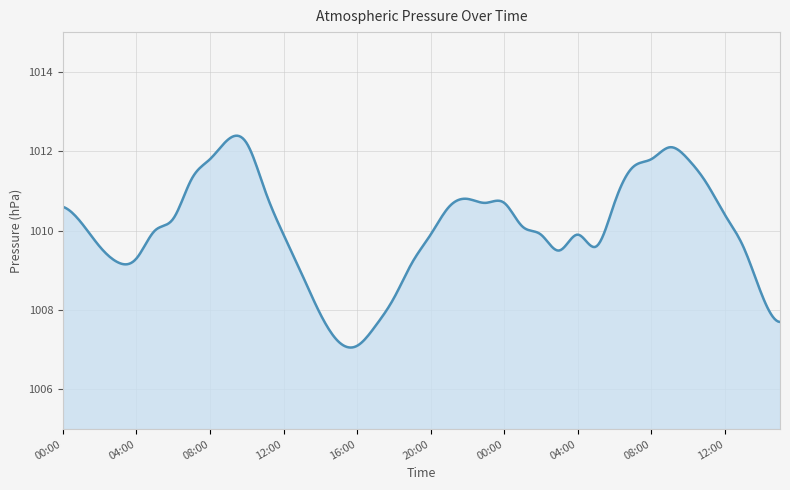

What is the greatest value displayed?

1012.4